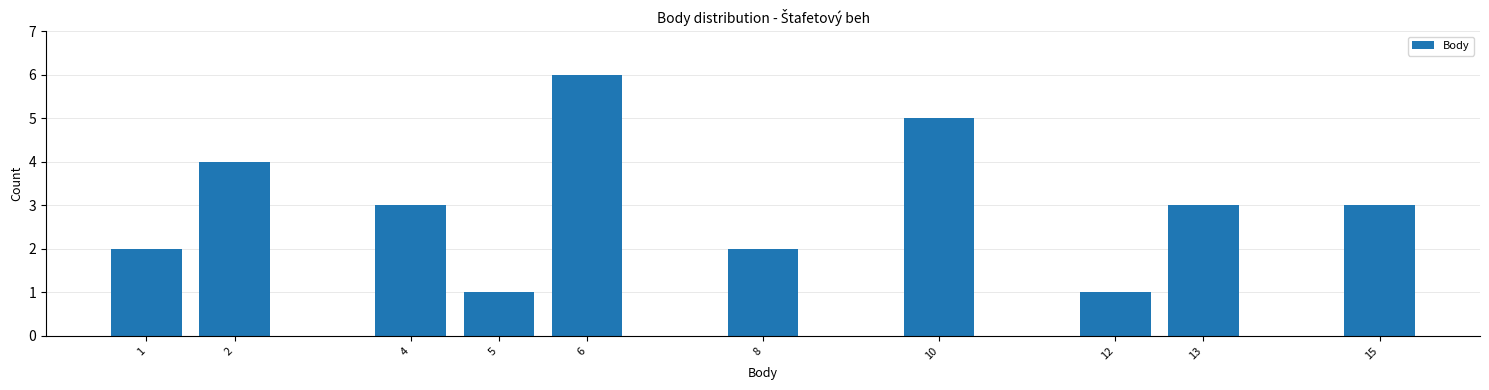

Reading left to right, transcribe this chart: for each bar, give the range it covers on the x-axis and its height. The values are not printed on the chart, so give them approximately, as read against the axis.

0.5 to 1.5: 2
1.5 to 2.5: 4
2.5 to 3.5: 0
3.5 to 4.5: 3
4.5 to 5.5: 1
5.5 to 6.5: 6
6.5 to 7.5: 0
7.5 to 8.5: 2
8.5 to 9.5: 0
9.5 to 10.5: 5
10.5 to 11.5: 0
11.5 to 12.5: 1
12.5 to 13.5: 3
13.5 to 14.5: 0
14.5 to 15.5: 3